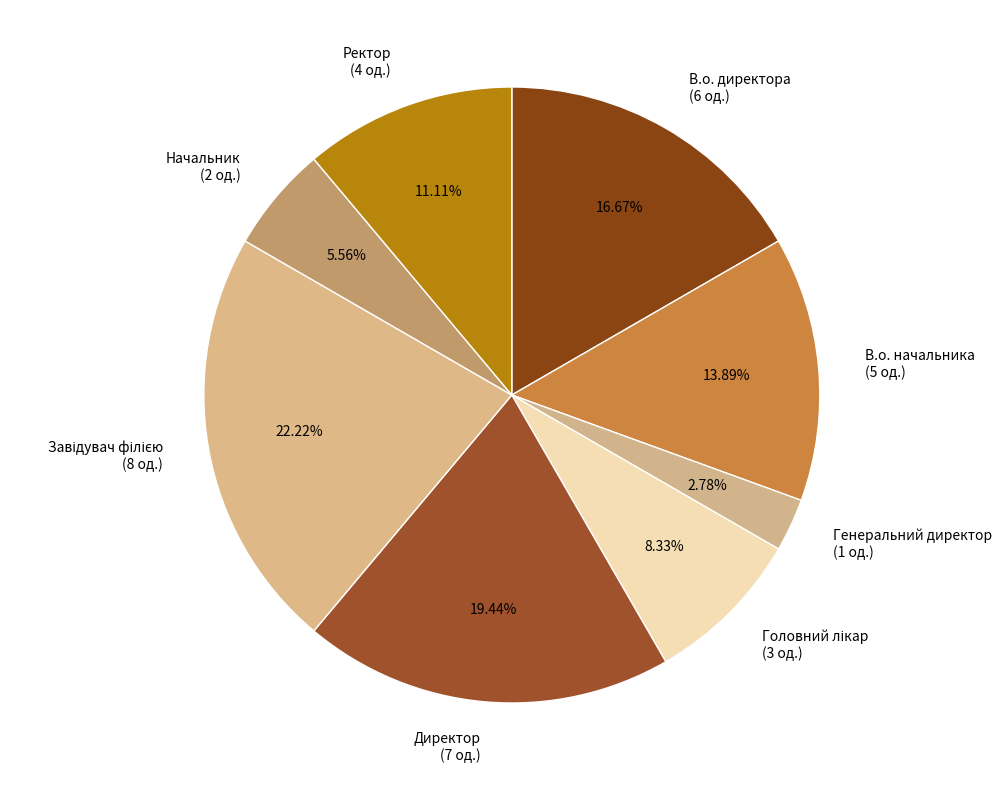

To the nearest percent, what is the combined percentage of В.о. начальника and В.о. директора?

31%